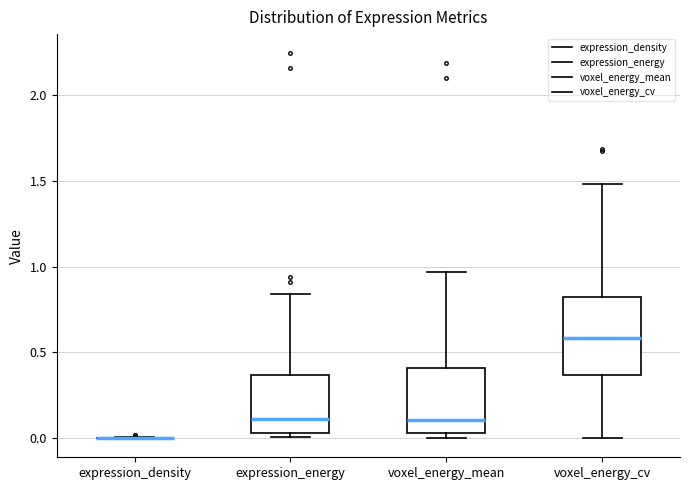

Which box is the tallest, from its lower edge to its upper edge?

voxel_energy_cv